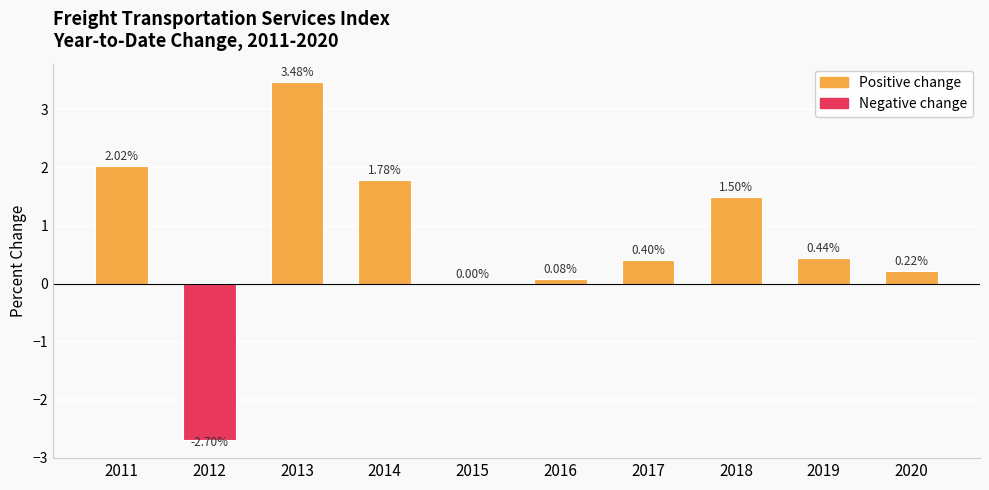

Count the number of data series in this chart.

1